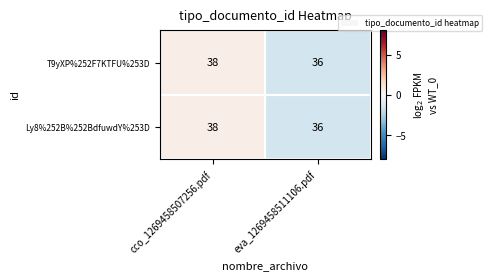

Which label corresponds to the smallest value in the chart?

eva_1269458511106.pdf